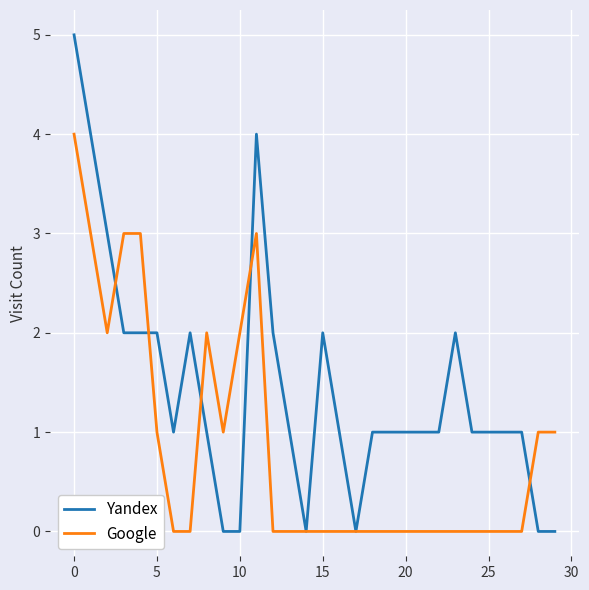

Rank the series by their average value, from lowest to highest.

Google, Yandex